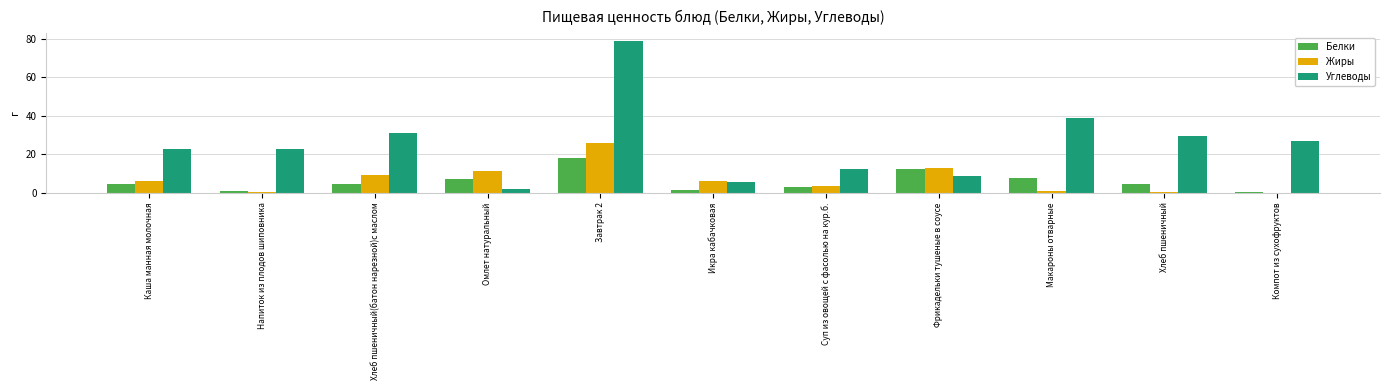

Between Макароны отварные and Хлеб пшеничный, which series saw the biggest shift?

Углеводы